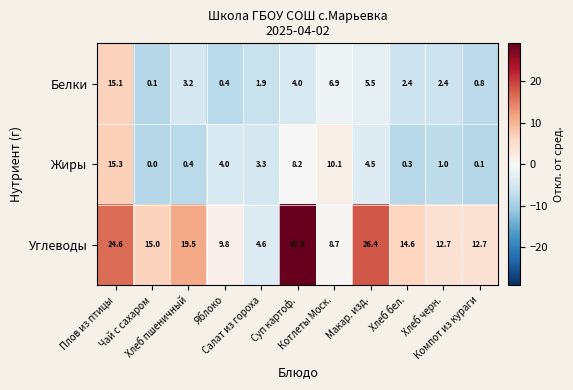

What is the minimum value shown in the chart?

0.0